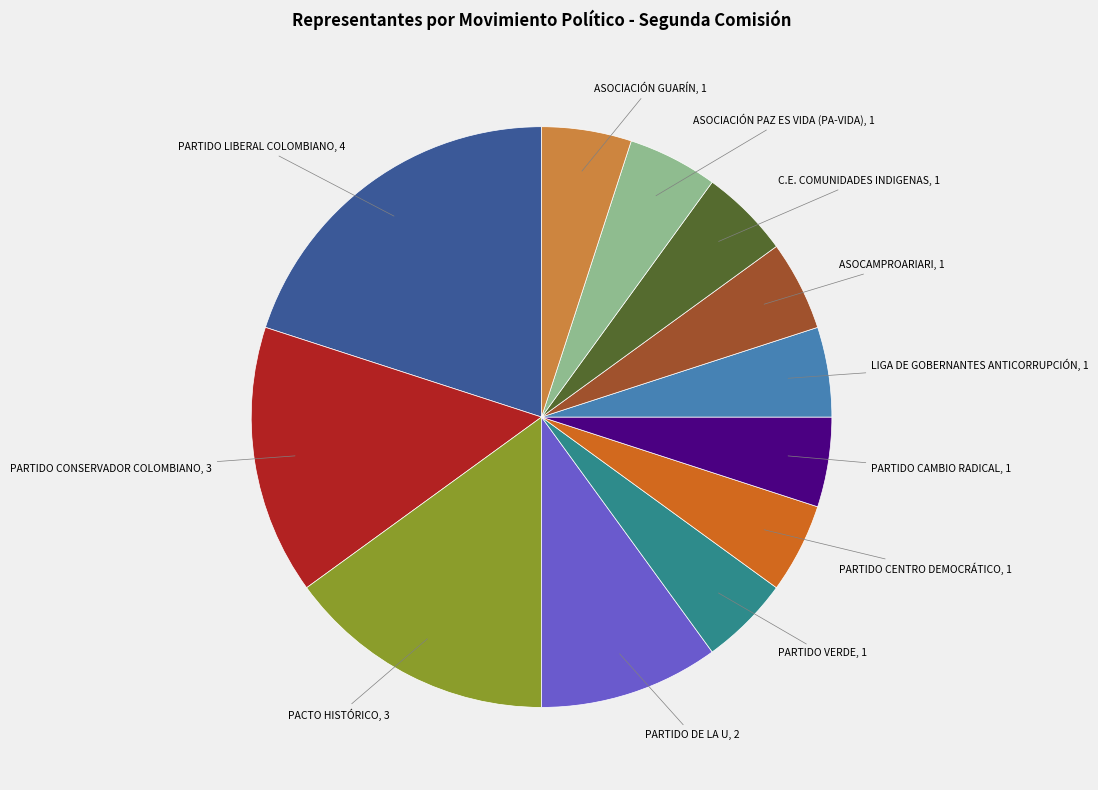

Approximately how many times larger is the value at ASOCIACIÓN GUARÍN compared to LIGA DE GOBERNANTES ANTICORRUPCIÓN?

1.0